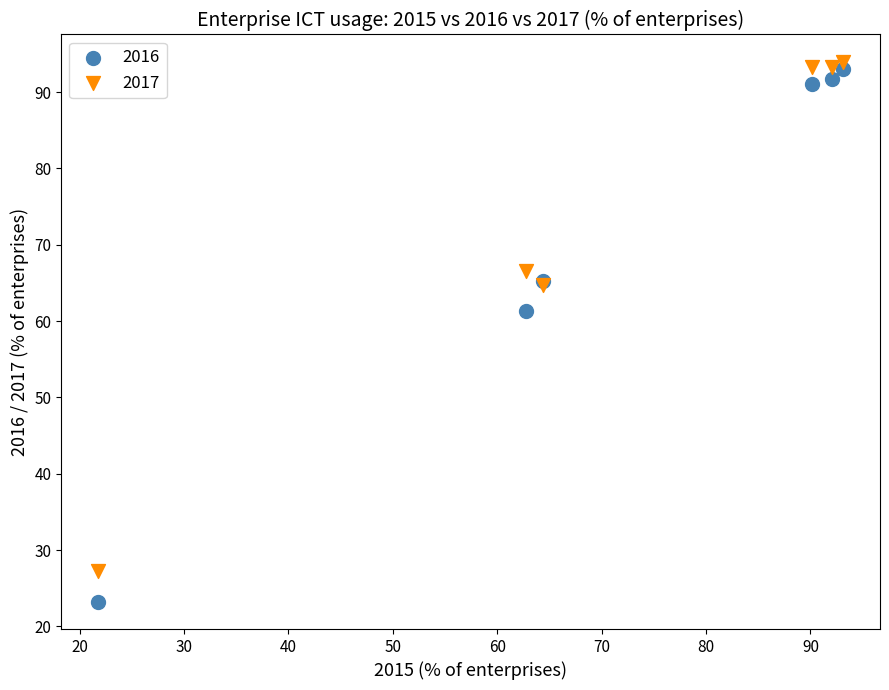

Which series contains the lowest Y value?

2016